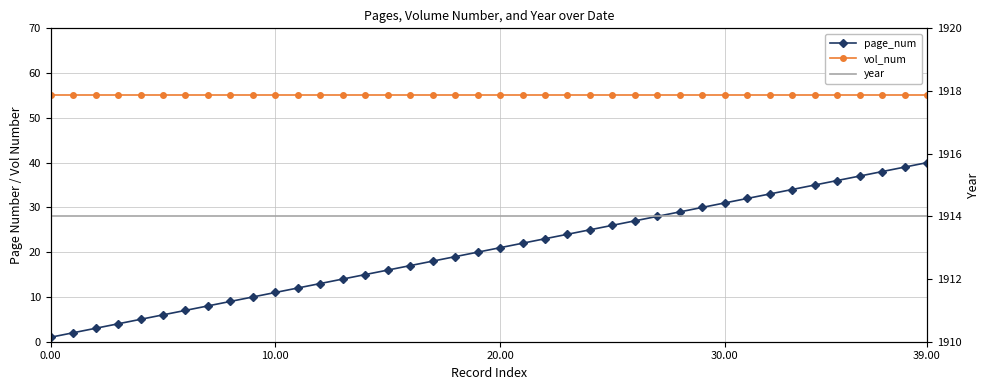

Read the year value at 12.

1914